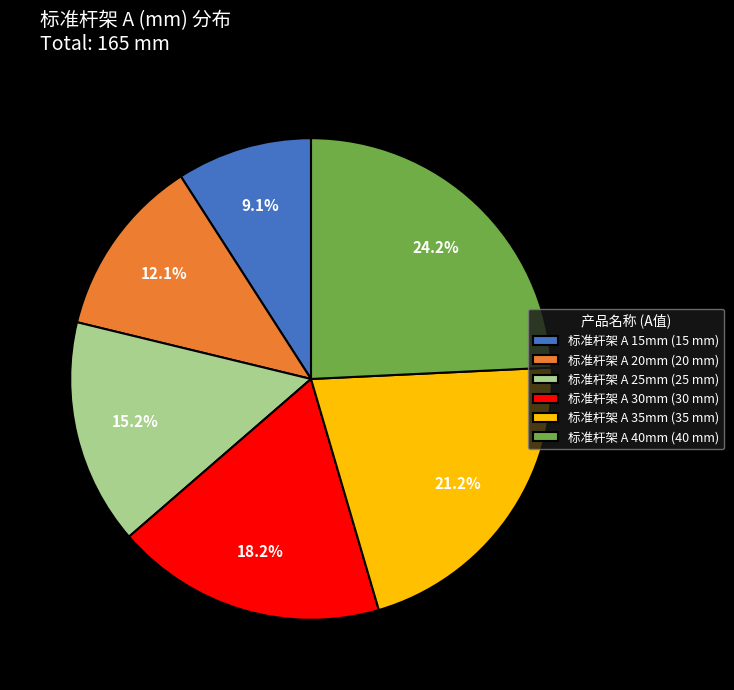

Rank the categories by value from lowest to highest.

标准杆架 A 15mm, 标准杆架 A 20mm, 标准杆架 A 25mm, 标准杆架 A 30mm, 标准杆架 A 35mm, 标准杆架 A 40mm